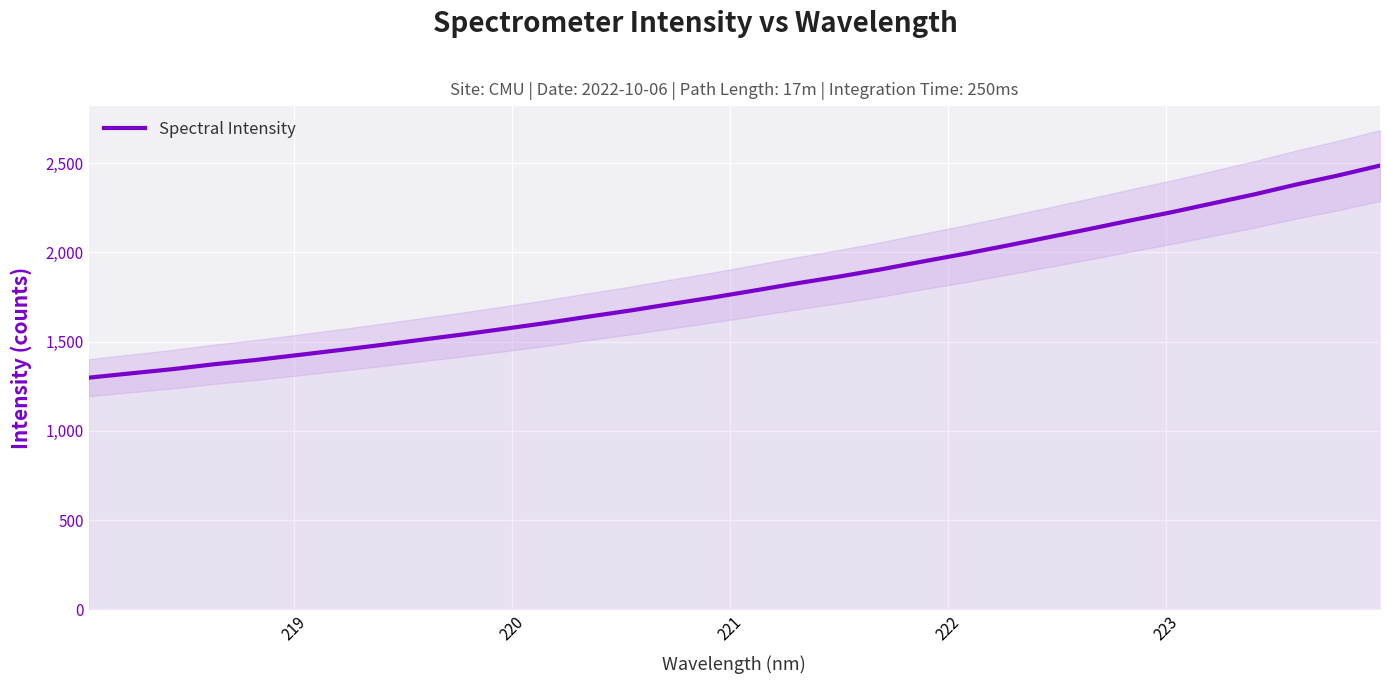

What is the maximum value shown in the chart?

2486.6